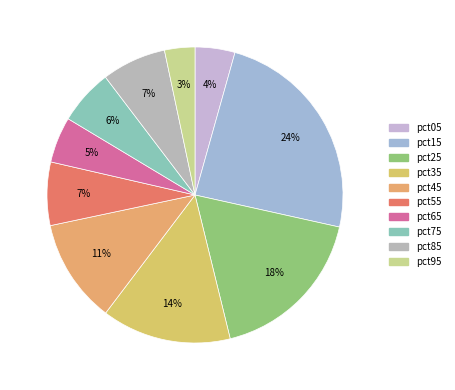

Which slice is the smallest?

pct95